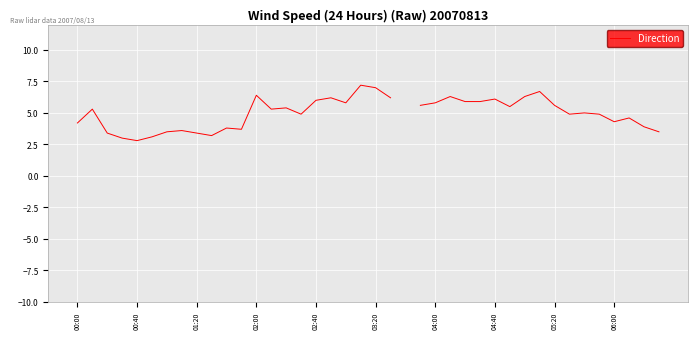

What is the label of the 20th point from the left?

19